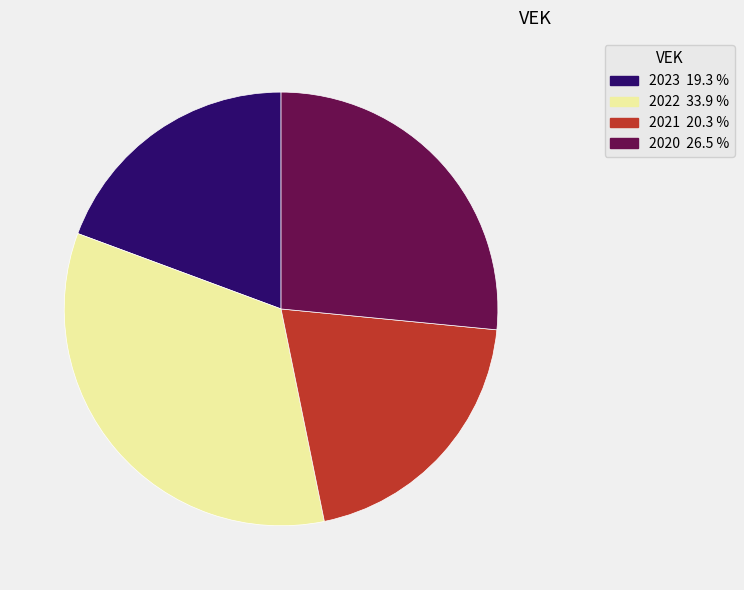

Is there a majority slice in this chart?

No